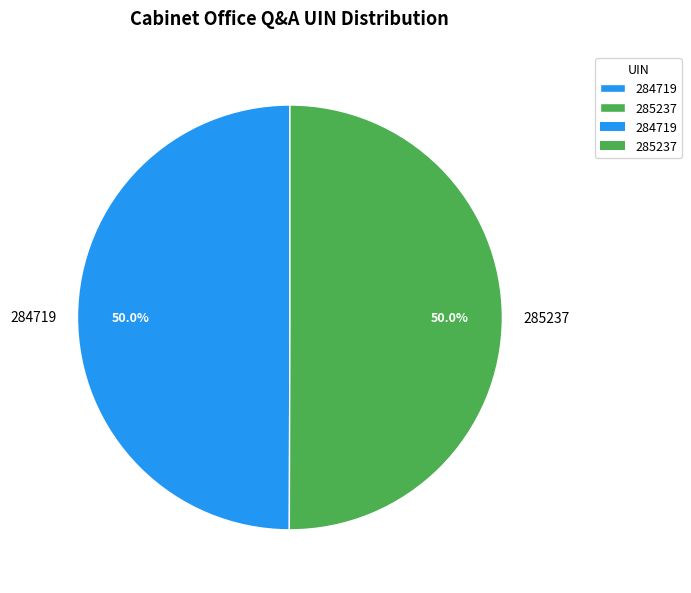

Is the sum of 284719 and 285237 greater than half?

Yes